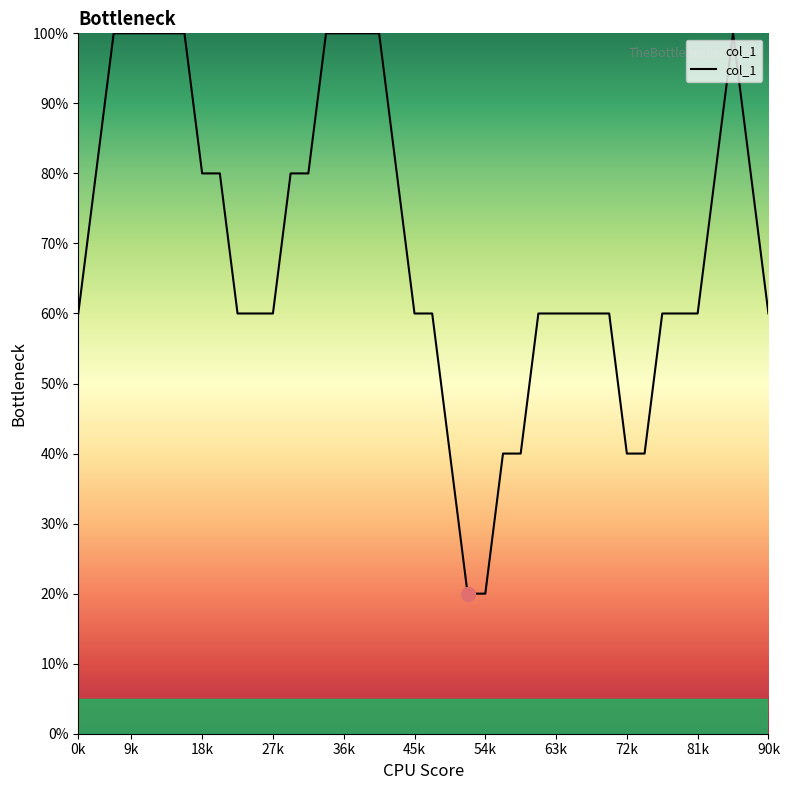

What is the difference between the maximum and minimum values?

80.0